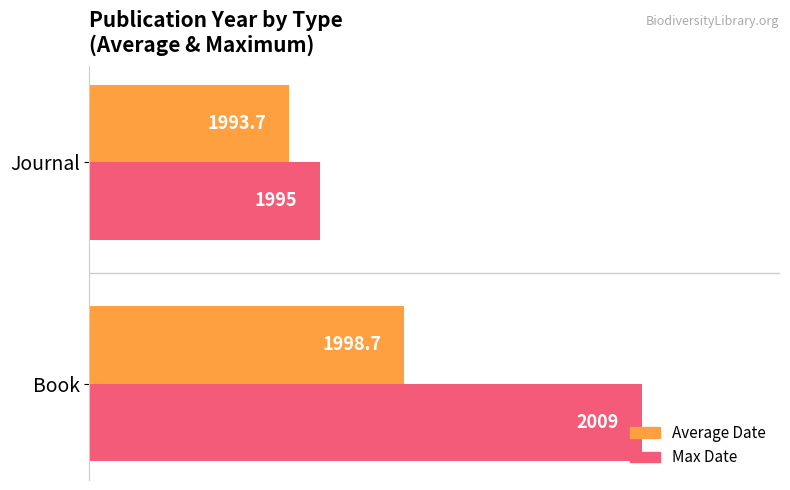

Is the value of Max Date at Journal greater than the value of Average Date at Journal?

Yes